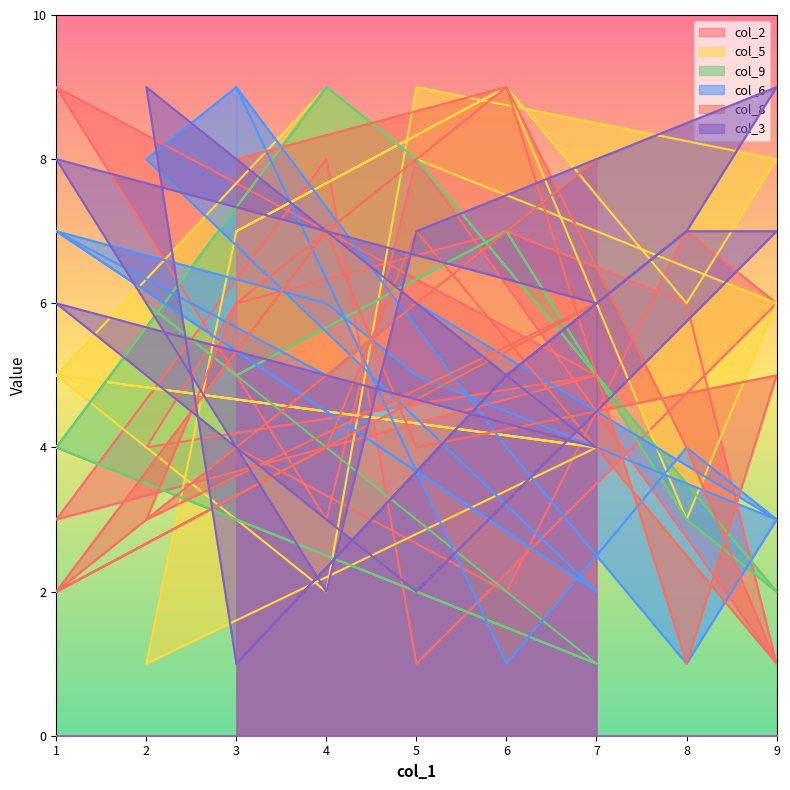

Read the col_5 value at 6.

9